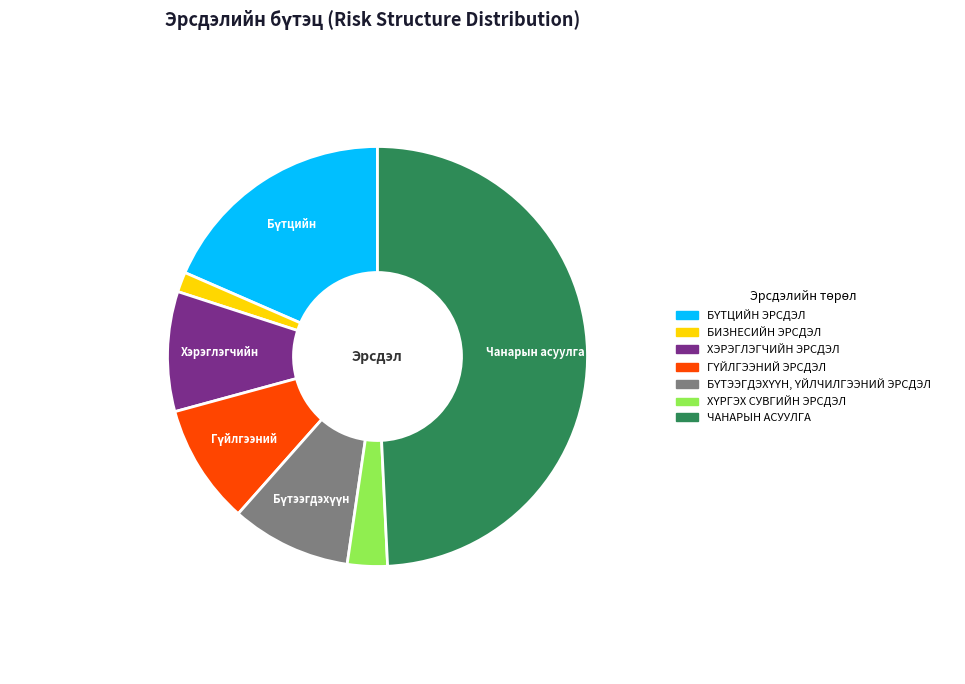

What is the smallest slice in the pie chart?

БИЗНЕСИЙН ЭРСДЭЛ